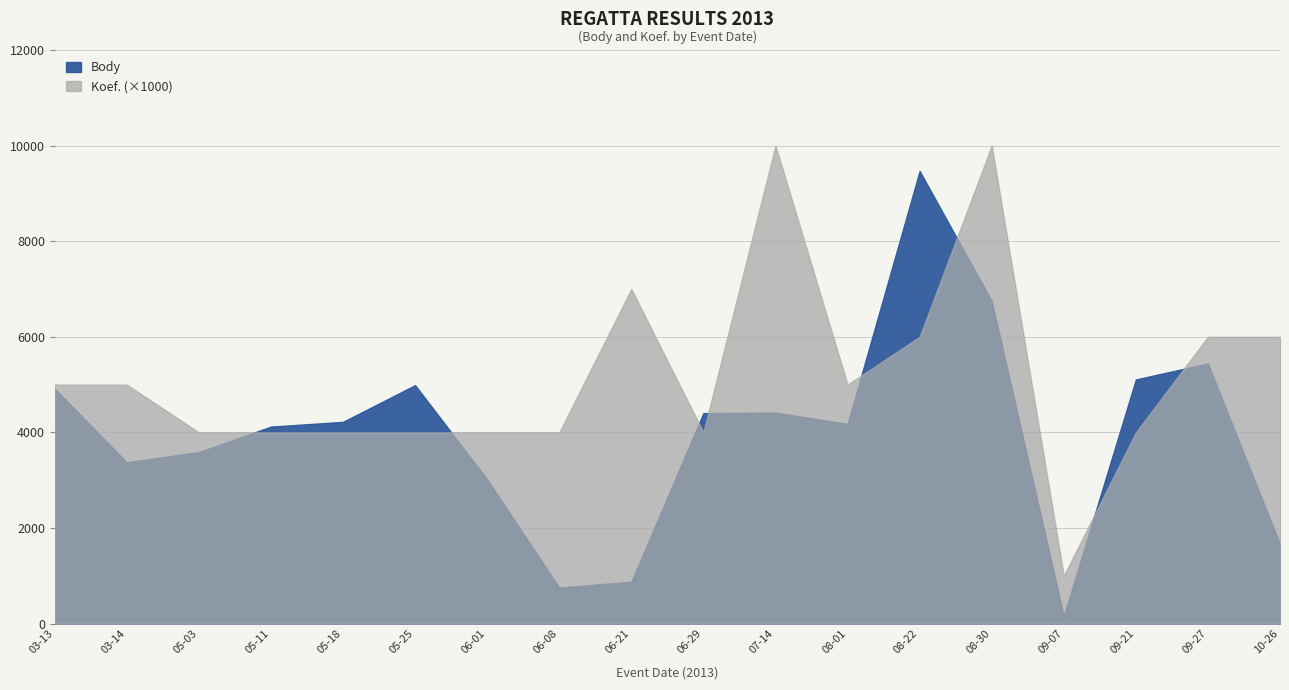

True or false: Body has a value of 3375 at 2013-03-14.

True